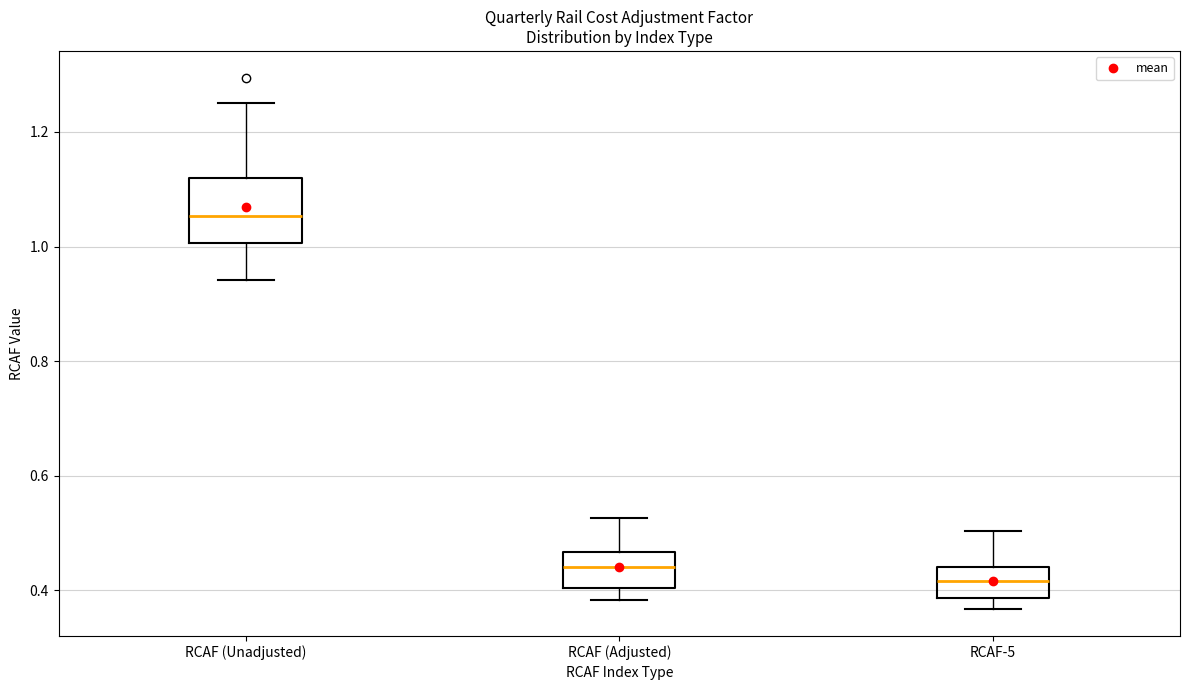

Comparing the boxes themselves (not the whiskers), which one is the tallest?

RCAF (Unadjusted)